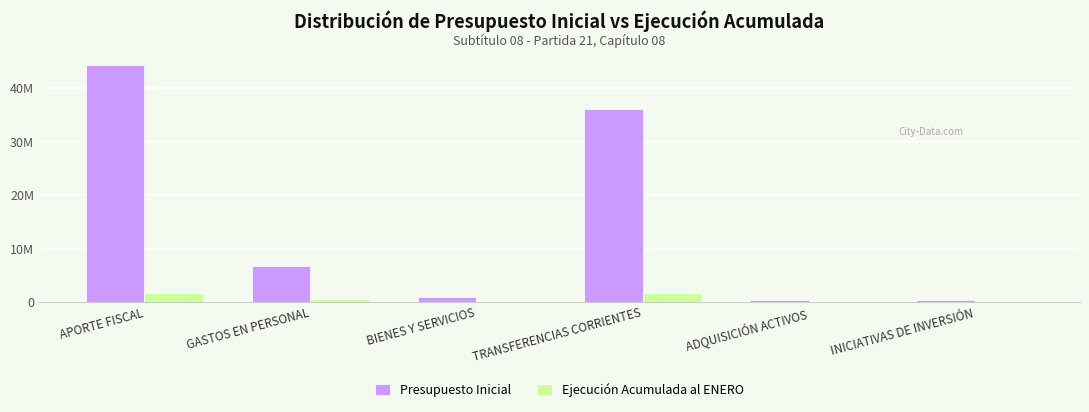

What are all the series names shown in the legend?

Presupuesto Inicial, Ejecución Acumulada al ENERO